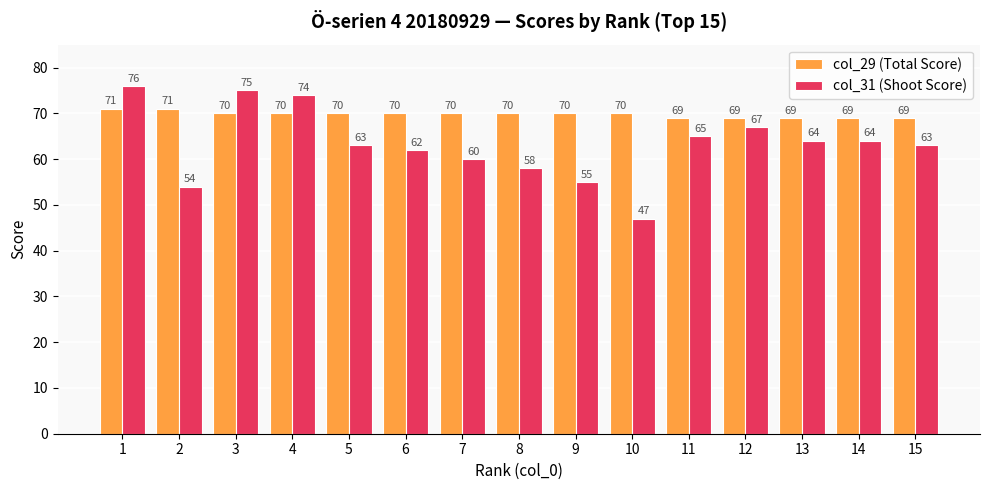

Reading left to right, transcribe all the data shown in this chart.

col_29 (Total Score): 71	71	70	70	70	70	70	70	70	70	69	69	69	69	69
col_31 (Shoot Score): 76	54	75	74	63	62	60	58	55	47	65	67	64	64	63